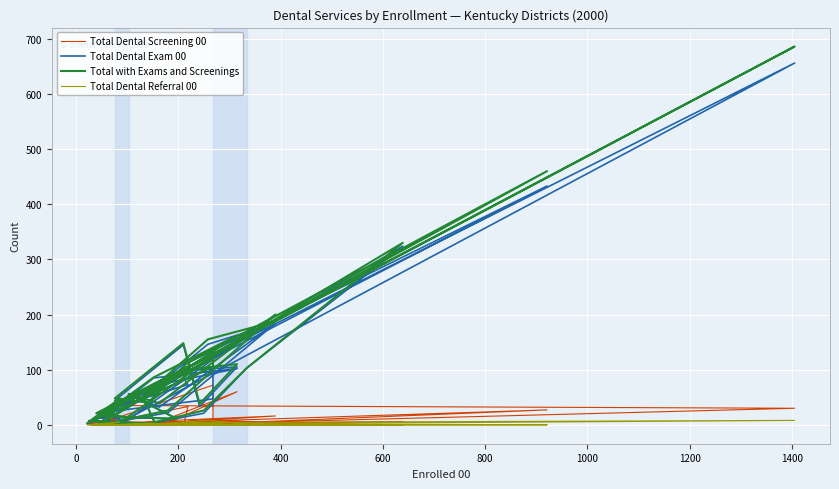

In Total Dental Screening 00, how many points are lower than both neighbors (excluding endpoints)?

10